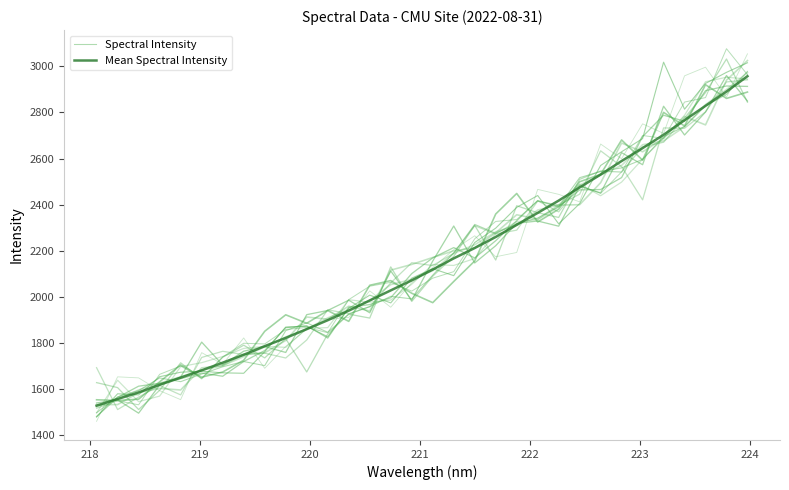

What is the greatest value displayed?

2978.2